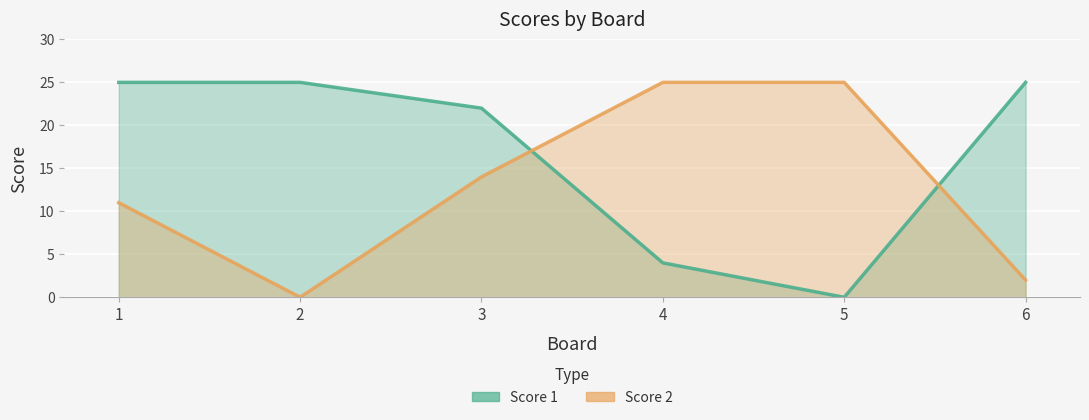

The Score 2 series shows 38 at 5. True or false?

False